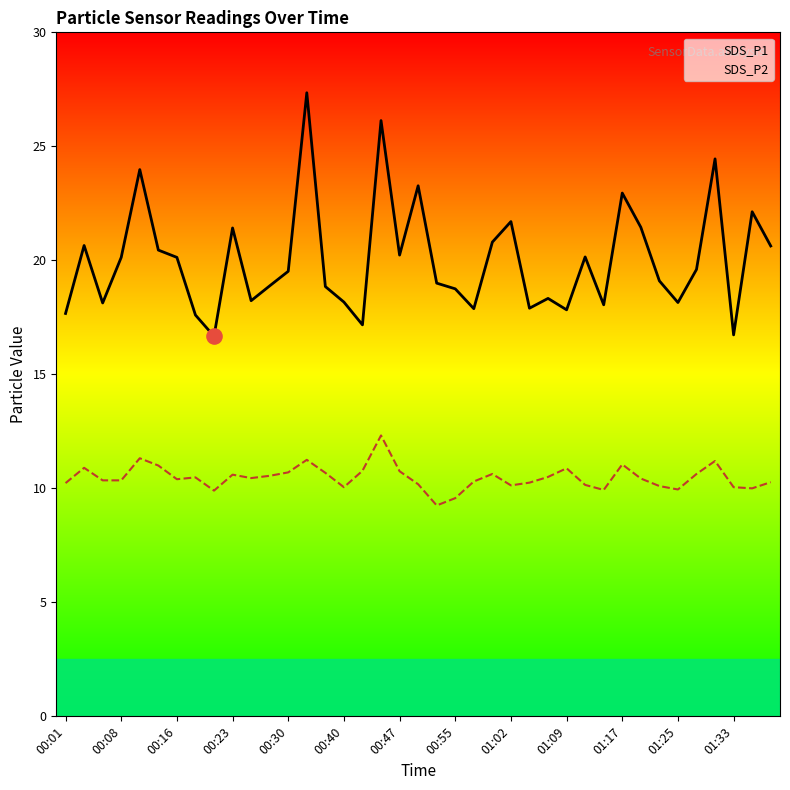

Is the value of SDS_P1 at 00:16 greater than the value of SDS_P2 at 00:55?

Yes